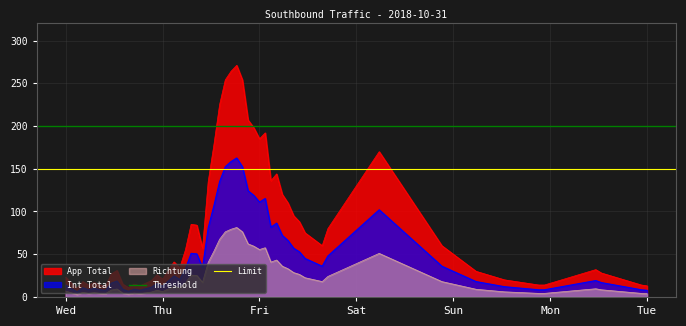

The value of Int Total at Tue is 7.8. True or false?

True